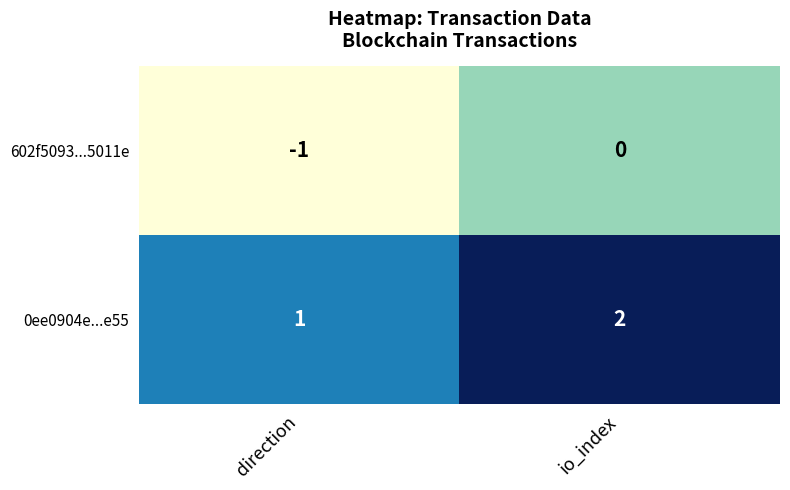

Where is 602f5093...5011e nearest to the value 0?

io_index